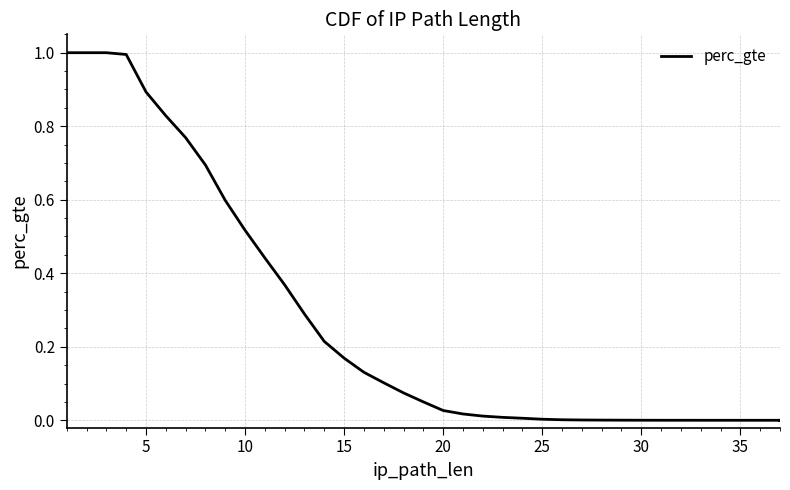

True or false: the data has more than 2 interior local peaks.

False